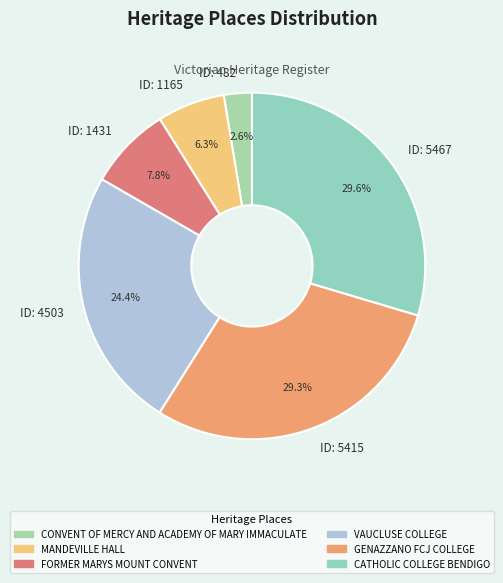

What is the smallest slice in the pie chart?

ID: 482